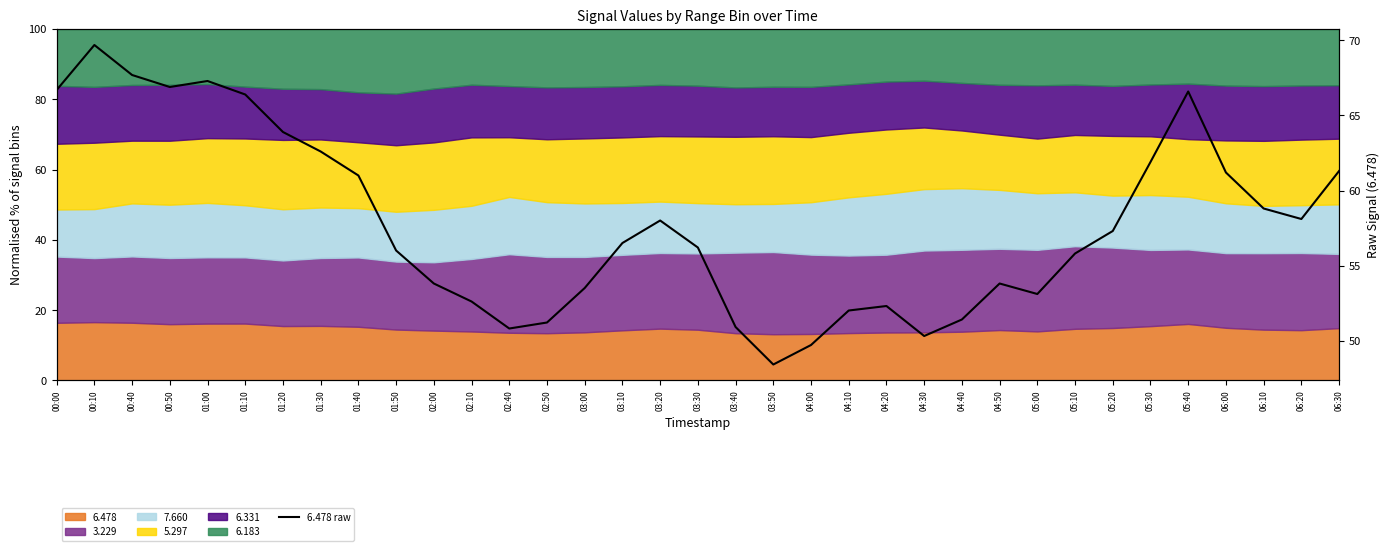

What is the sum of all values?

2023.7